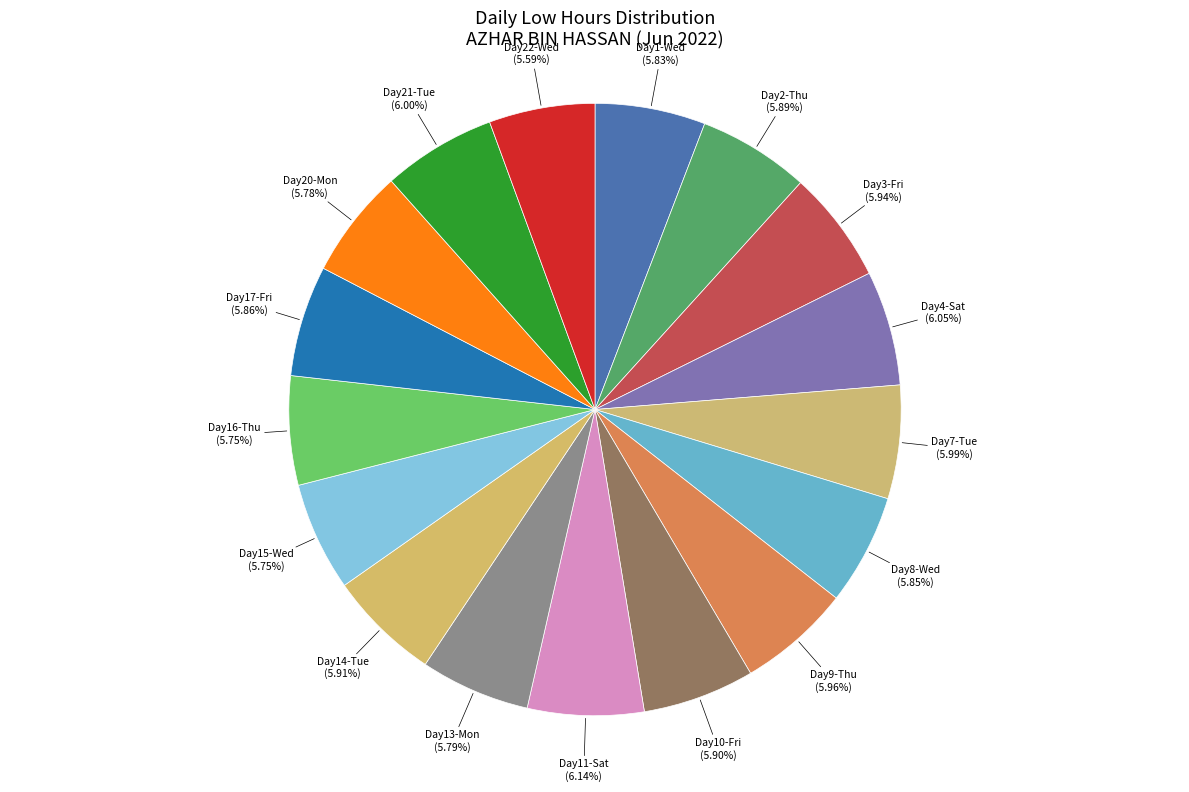

Do Day14-Tue and Day15-Wed together represent more than half of the pie?

No